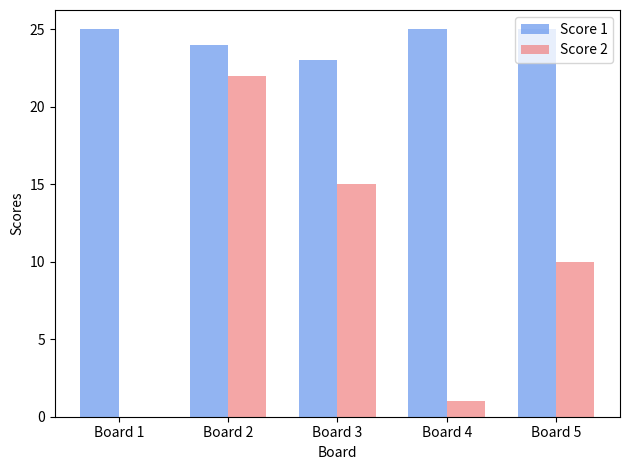

At which category is the sum across all series the highest?

Board 2